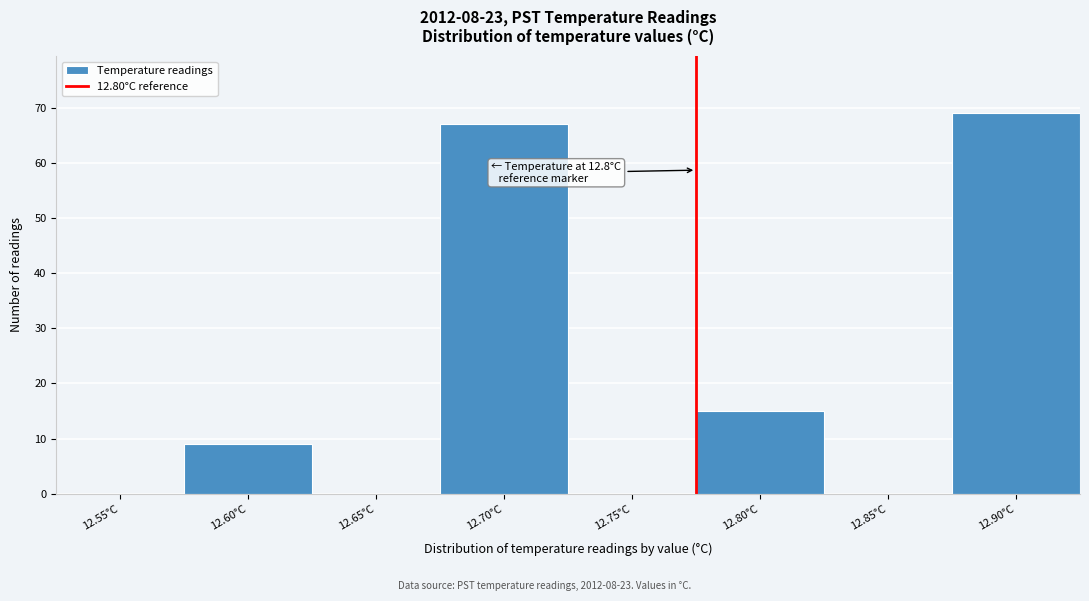

Reading left to right, transcribe all the data shown in this chart.

12.55°C=0	12.60°C=9	12.65°C=0	12.70°C=67	12.75°C=0	12.80°C=15	12.85°C=0	12.90°C=69